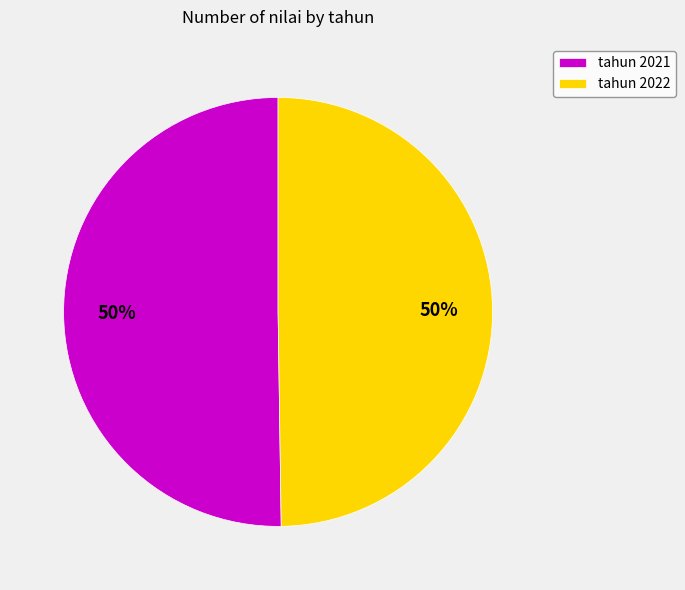

What is the ratio of the value at tahun 2022 to the value at tahun 2021?

1.0